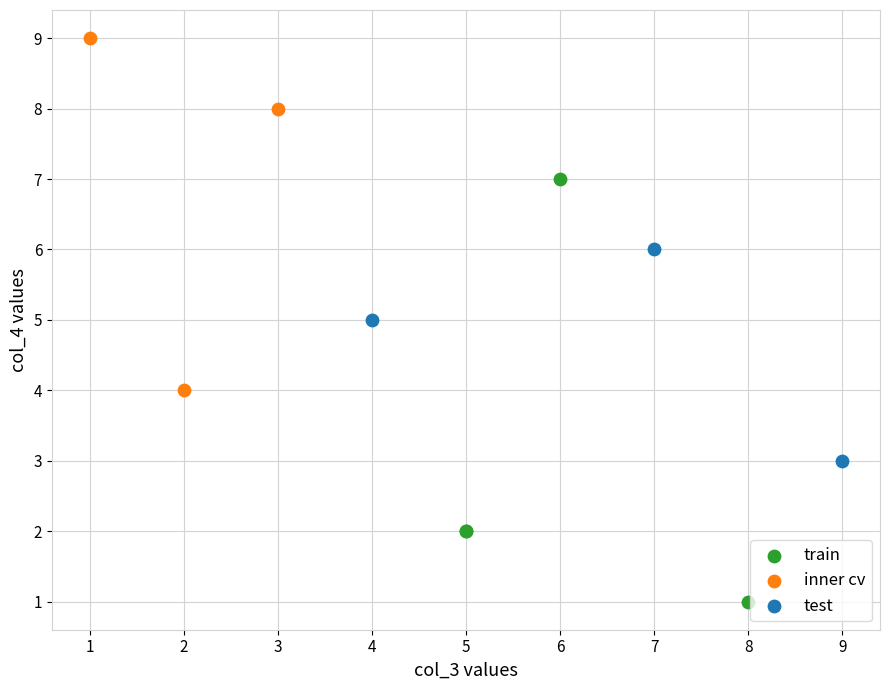

Which series contains the lowest Y value?

train